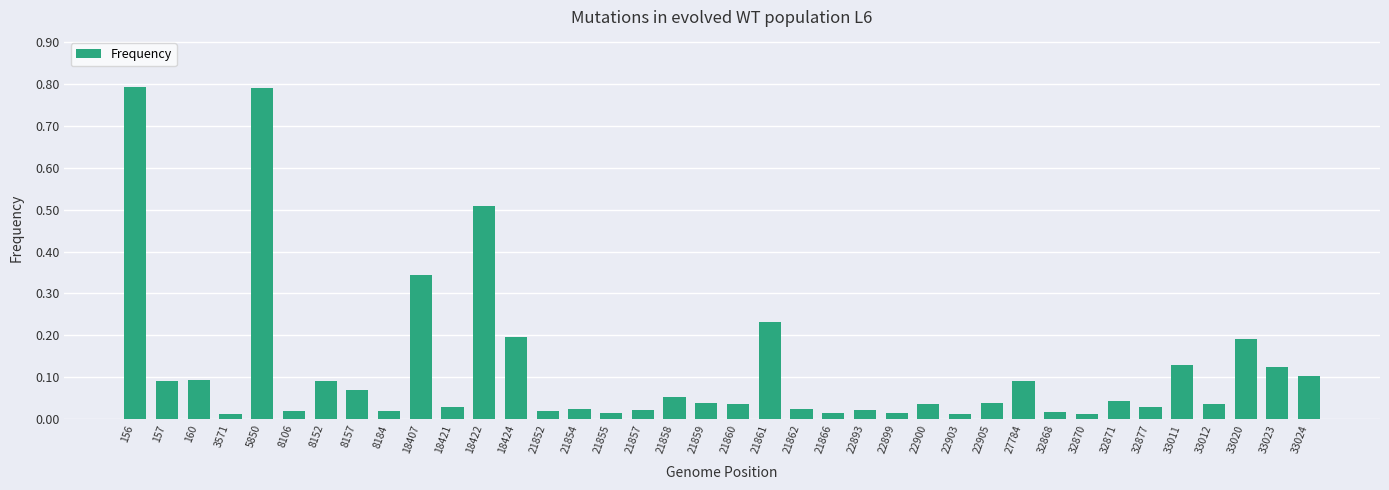

What is the value of the 5th bar from the left?

0.8